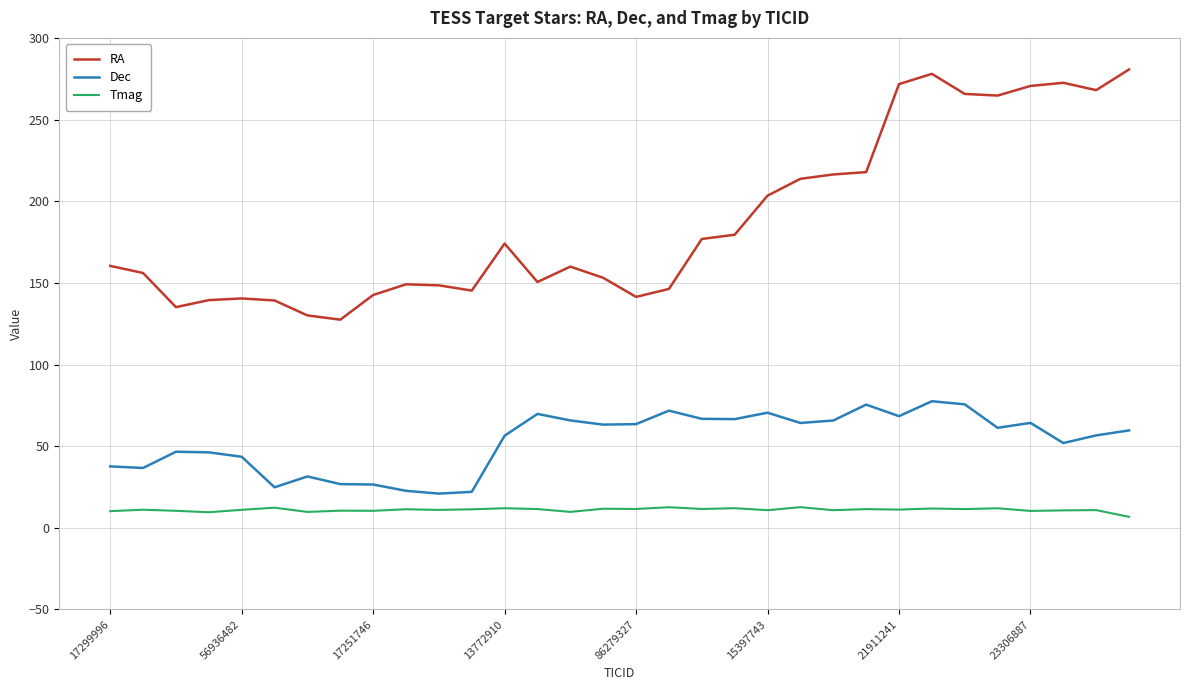

Rank the series by their maximum value, from lowest to highest.

Tmag, Dec, RA